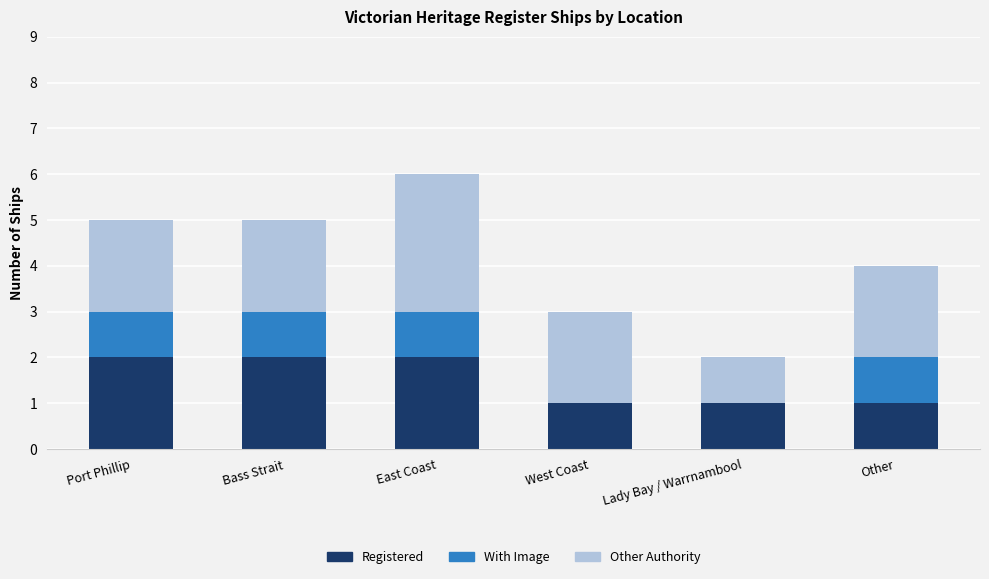

Reading left to right, what are the values for Registered?

Port Phillip=2	Bass Strait=2	East Coast=2	West Coast=1	Lady Bay / Warrnambool=1	Other=1